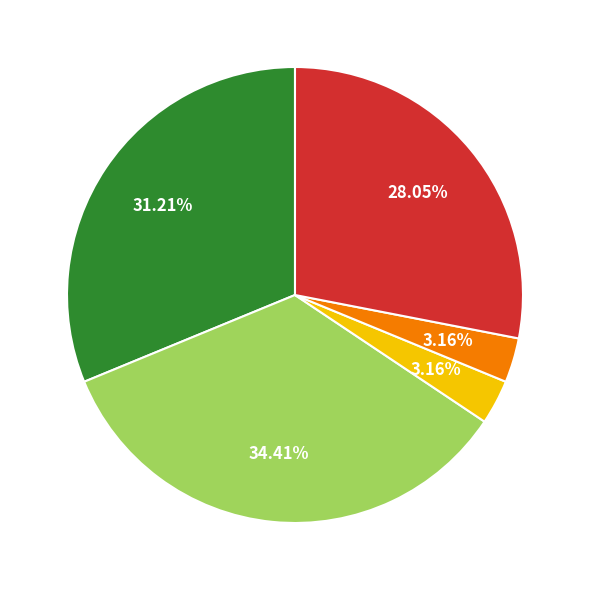

Is there any slice that represents more than half of the pie?

No